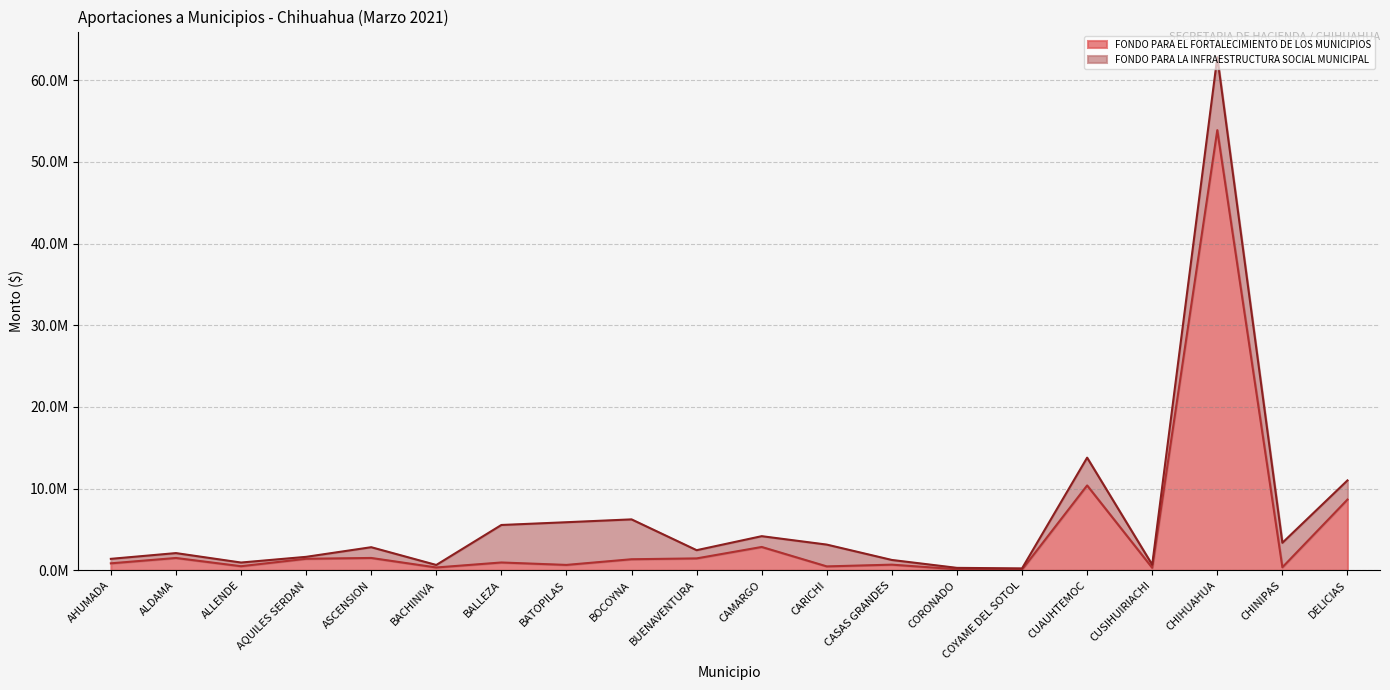

What is the ratio of the value at BOCOYNA to the value at ASCENSION?

0.9